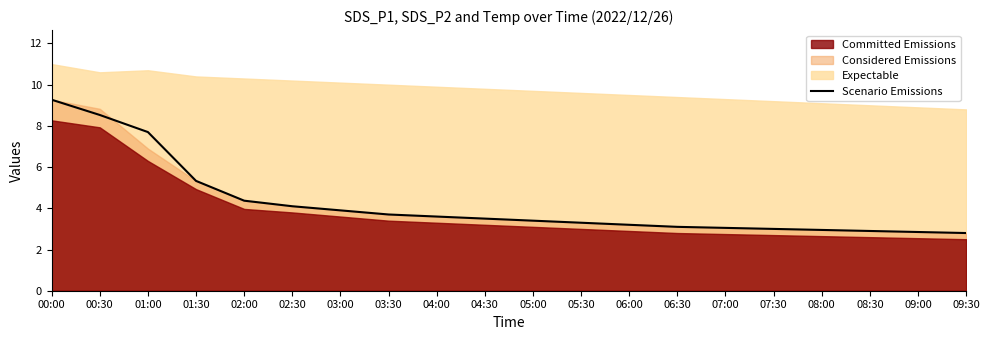

How many data points are above 3?

15